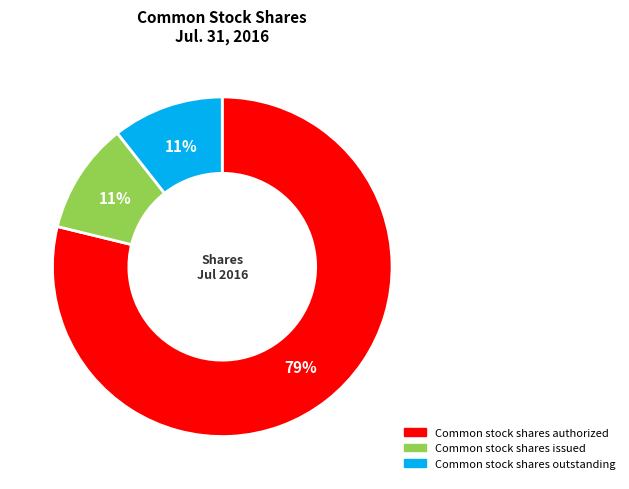

How many segments does this pie chart have?

3